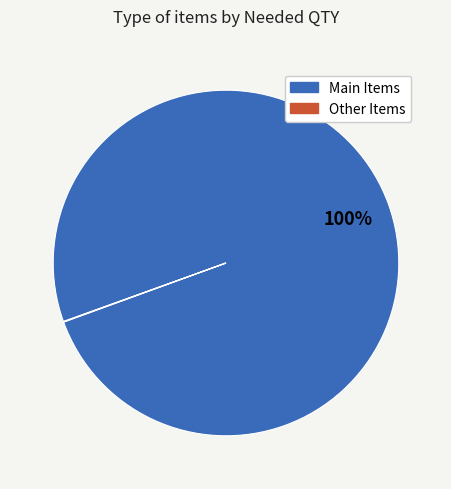

To the nearest percent, what is the difference between the largest and smallest slice percentages?

100%